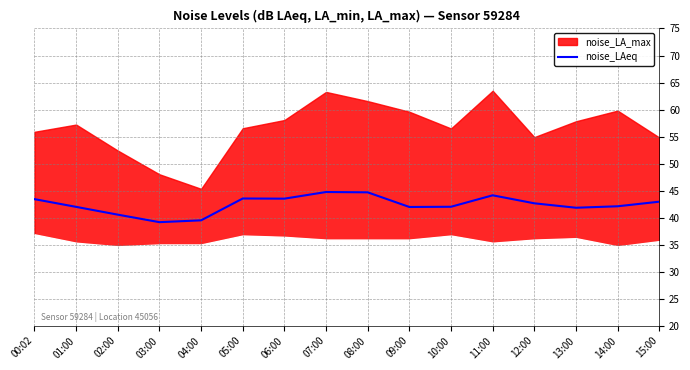

Reading left to right, list all the values displayed in this chart.

43.4	42.0	40.5	39.2	39.5	43.5	43.5	44.7	44.7	42.0	42.0	44.1	42.6	41.8	42.1	43.0